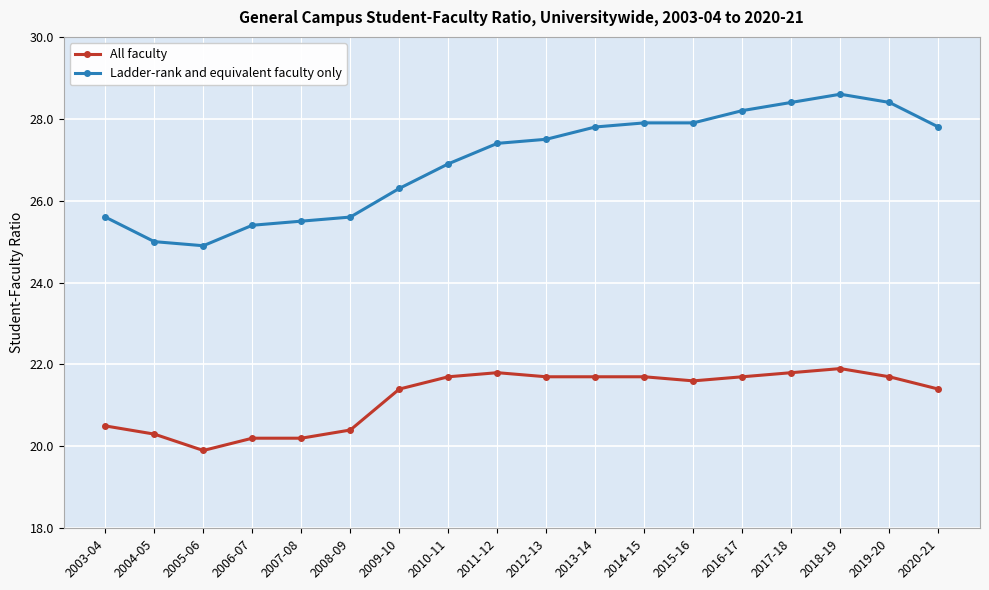

At which category does All faculty reach its first local valley?

2005-06